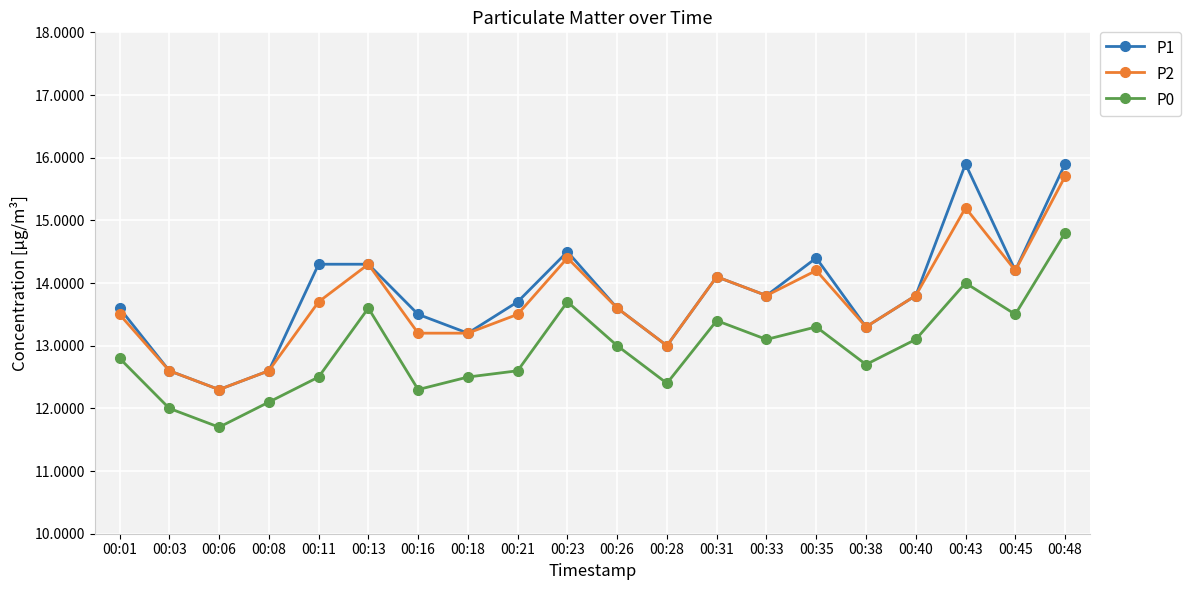

Which series has the largest range (max minus min)?

P1